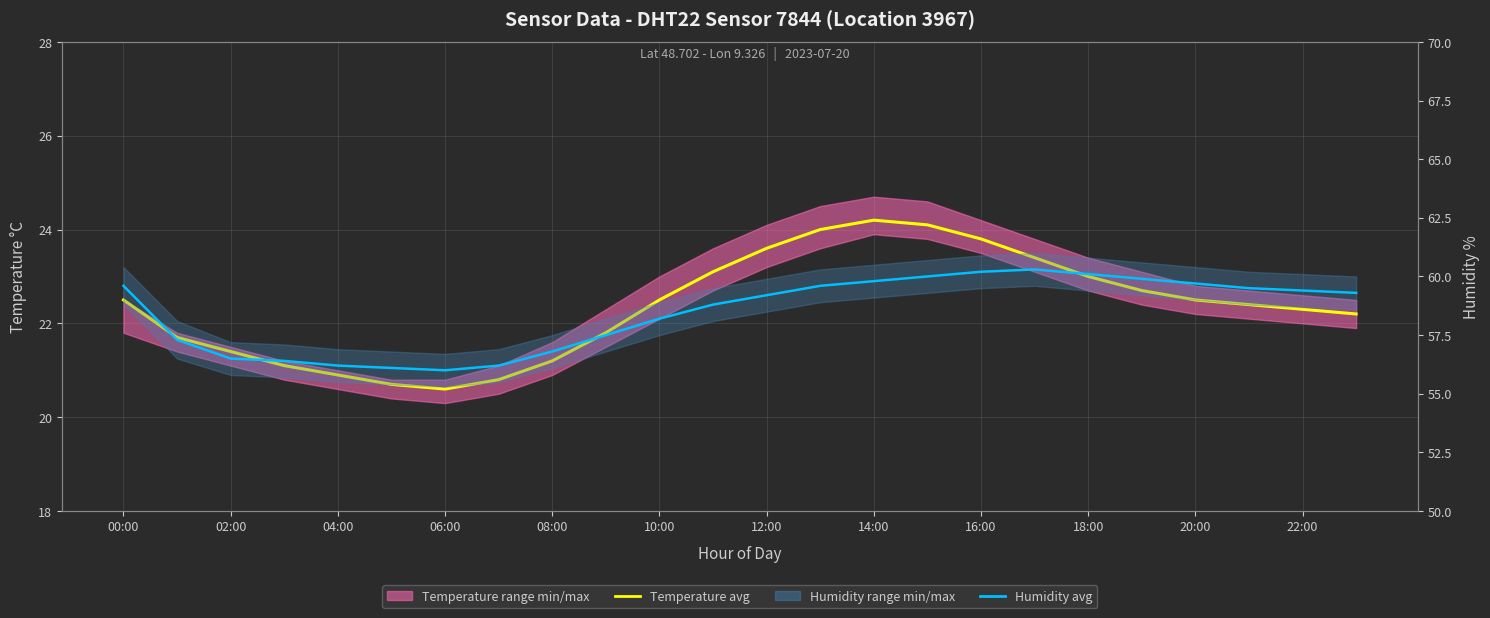

Reading left to right, extract all data points from this chart.

Temperature avg: 22.5	21.7	21.4	21.1	20.9	20.7	20.6	20.8	21.2	21.8	22.5	23.1	23.6	24.0	24.2	24.1	23.8	23.4	23.0	22.7	22.5	22.4	22.3	22.2
Humidity avg: 59.6	57.3	56.5	56.4	56.2	56.1	56.0	56.2	56.8	57.5	58.2	58.8	59.2	59.6	59.8	60.0	60.2	60.3	60.1	59.9	59.7	59.5	59.4	59.3